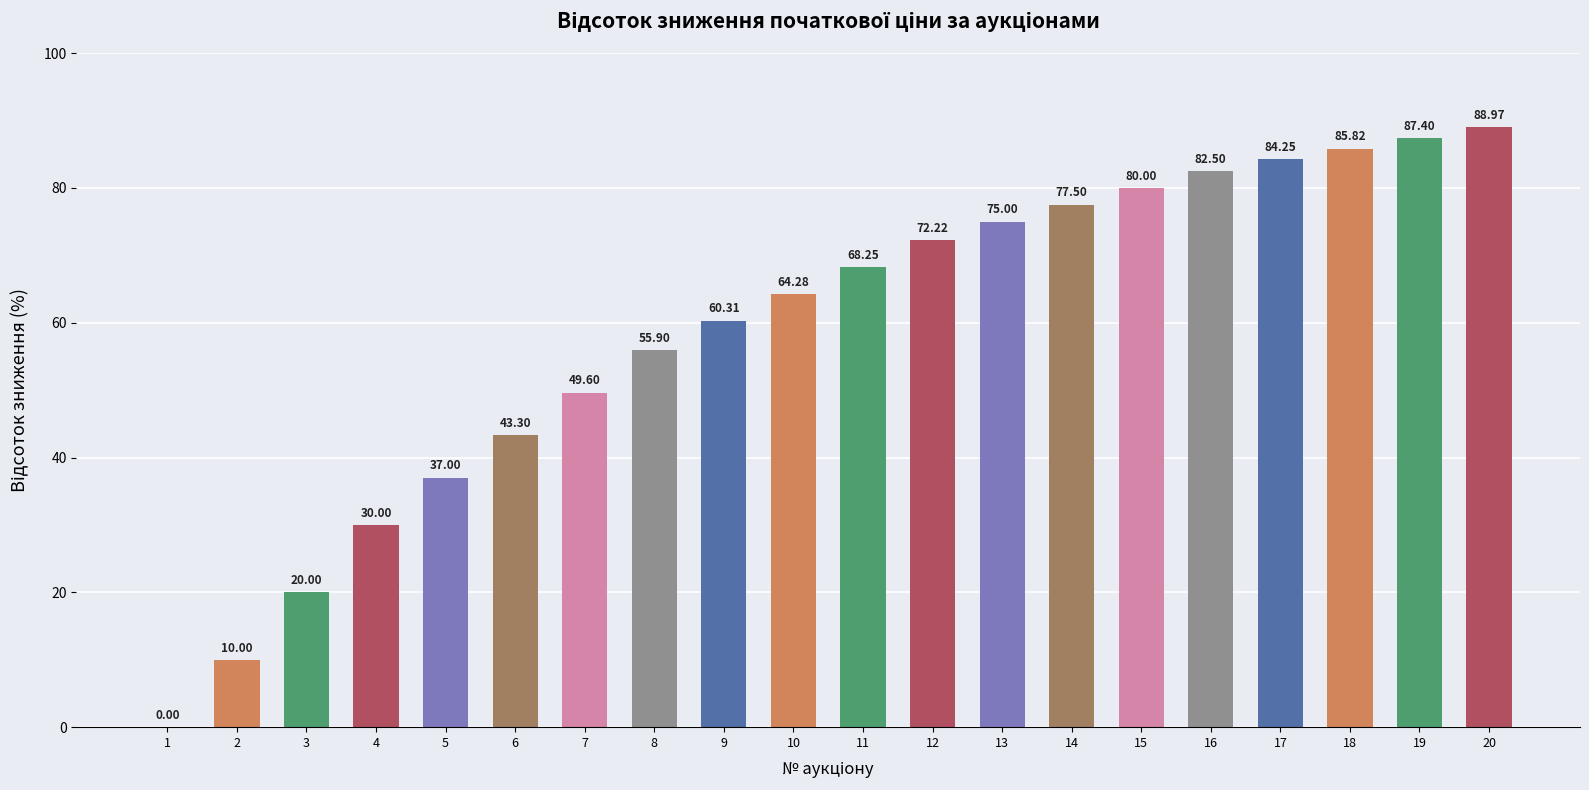

What is the sum of all values?

1172.3